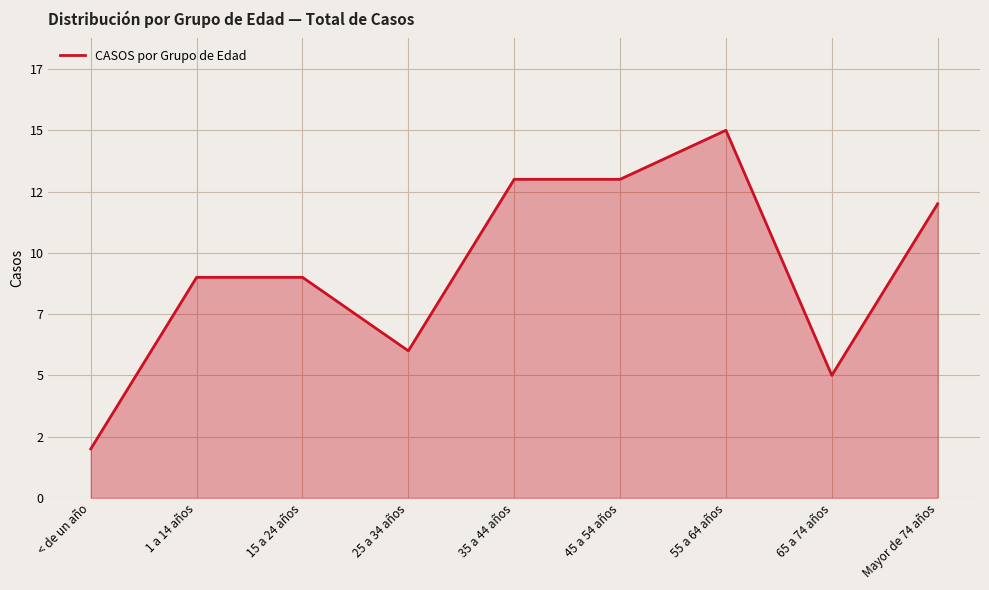

Is this an area chart (filled region under the line)?

Yes